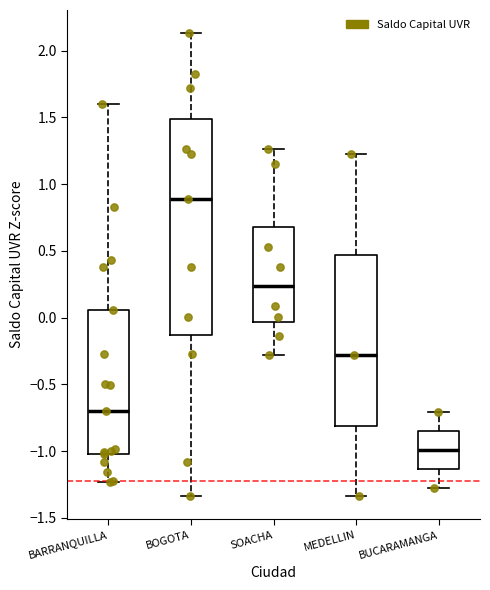

Reading left to right, transcribe this box plot: for each box, give where its median line is, the range the box spans, and where its two whiskers end, as read against the y-axis. The values are not printed on the chart, so give them approximately, as read against the axis.

BARRANQUILLA: median -0.70, box -1.00 to 0.05, whiskers -1.25 to 1.60
BOGOTA: median 0.90, box -0.15 to 1.50, whiskers -1.35 to 2.15
SOACHA: median 0.25, box -0.05 to 0.70, whiskers -0.30 to 1.25
MEDELLIN: median -0.30, box -0.80 to 0.45, whiskers -1.35 to 1.25
BUCARAMANGA: median -1.00, box -1.15 to -0.85, whiskers -1.30 to -0.70